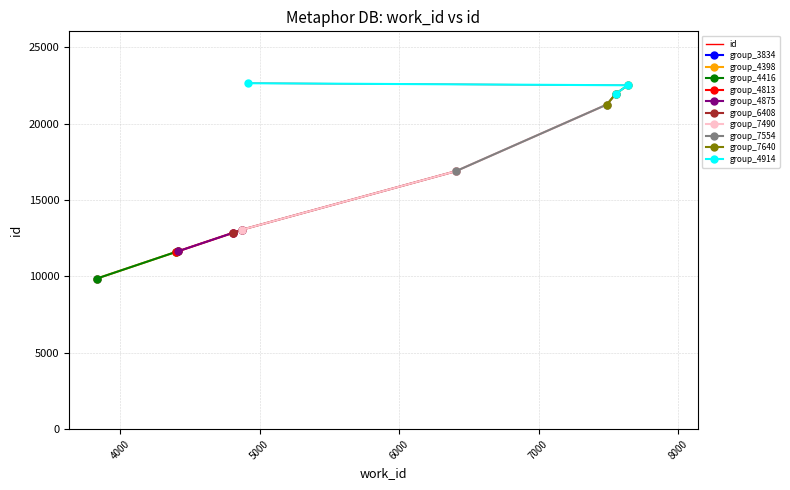

Which label corresponds to the largest value in the chart?

4914